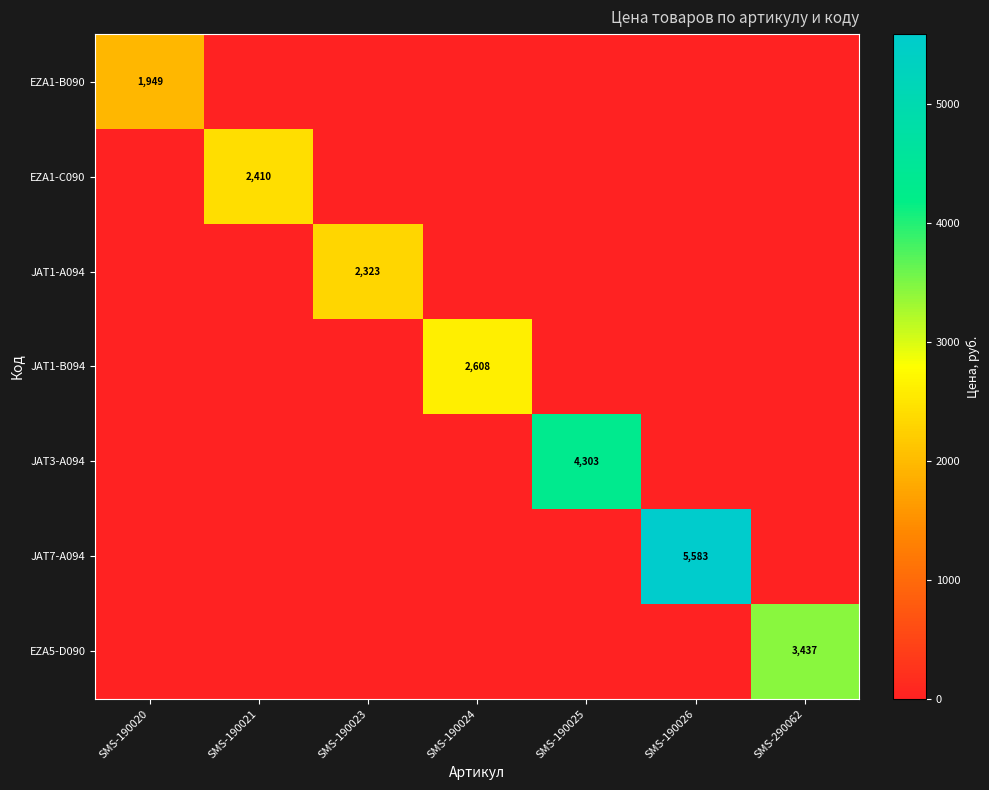

The EZA1-C090 series shows 2410 at SMS-190021. True or false?

True